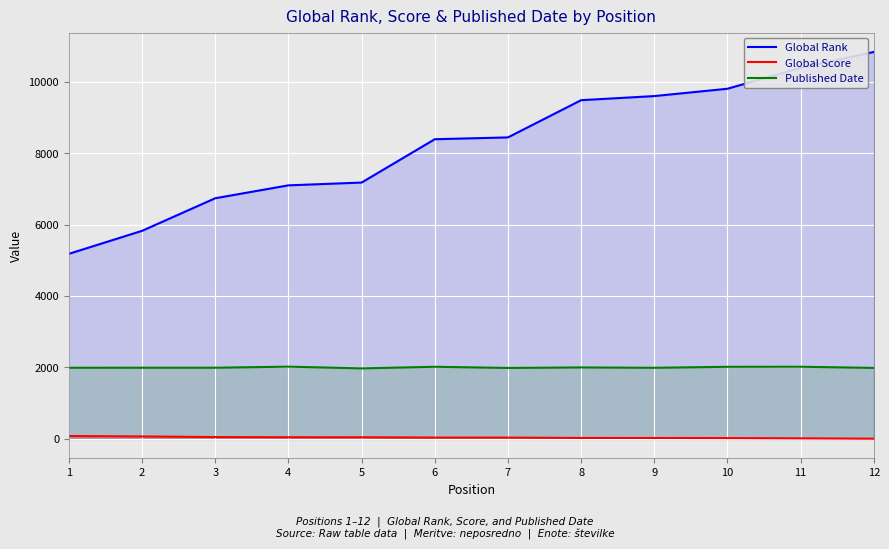

What is the sum of all Published Date values?

23987